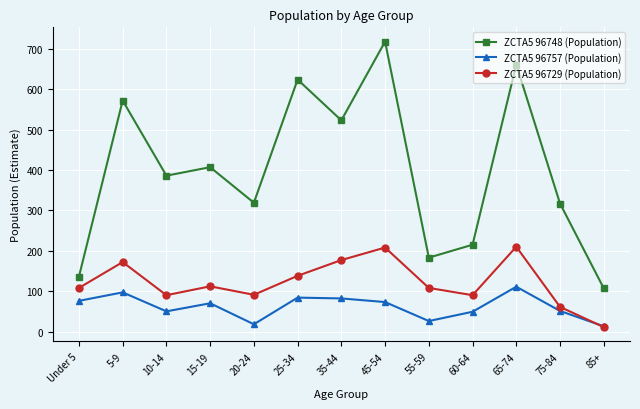

At how many categories does at least one series exceed 155?

11